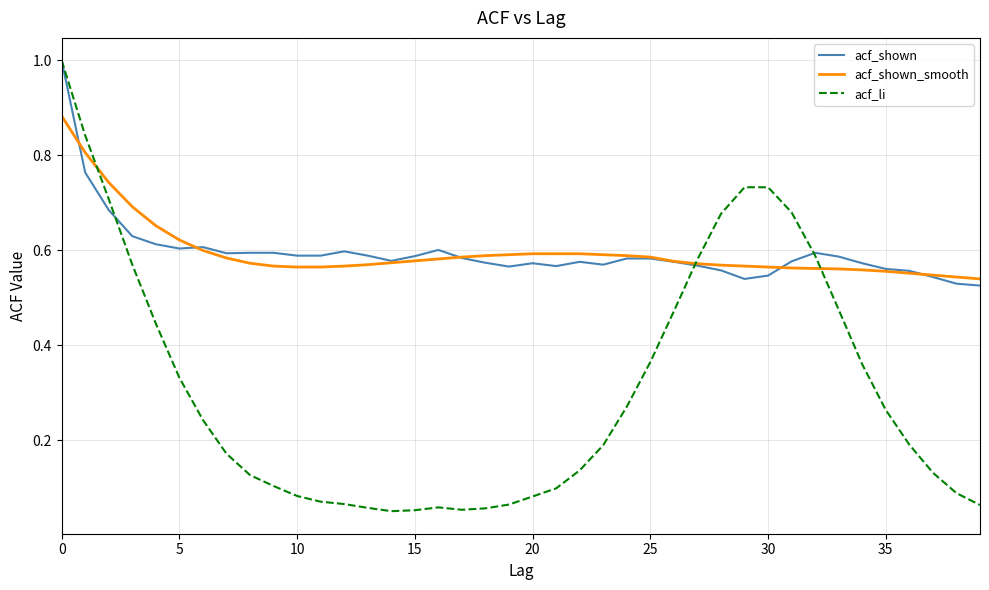

How many lines are shown in the chart?

3